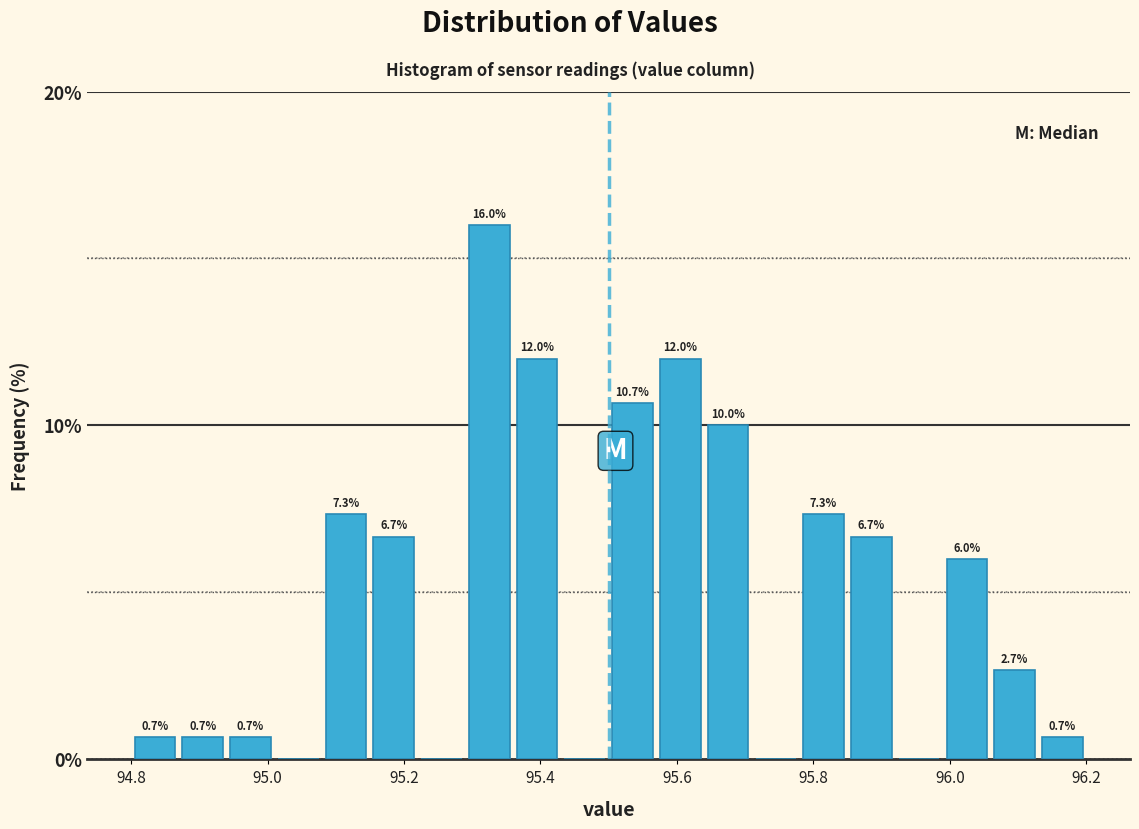

Read against the x-axis, roughly where is the centre of the tallest bar?

95.32